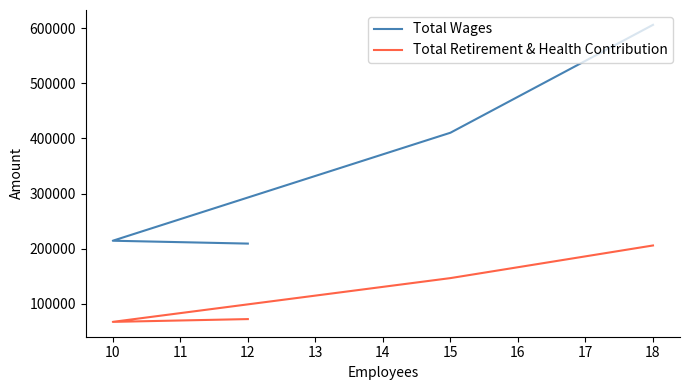

True or false: Total Retirement & Health Contribution and Total Wages cross at least once.

False